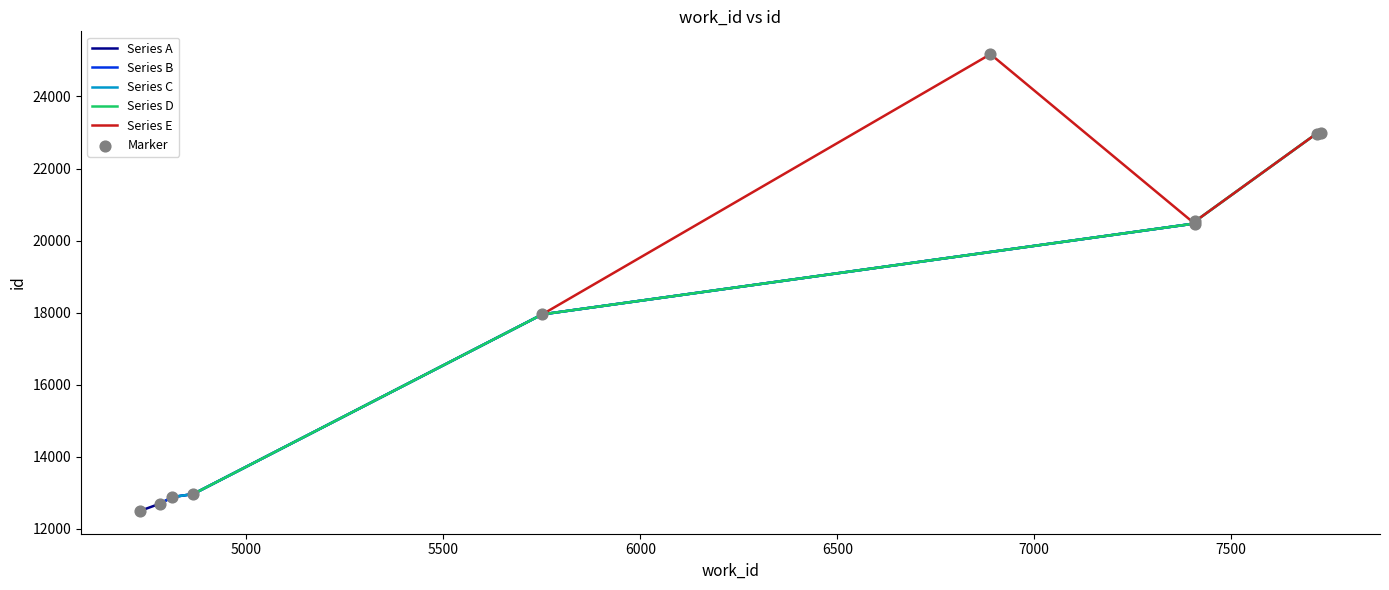

What is the change in value from 4812 to 4865?

+85